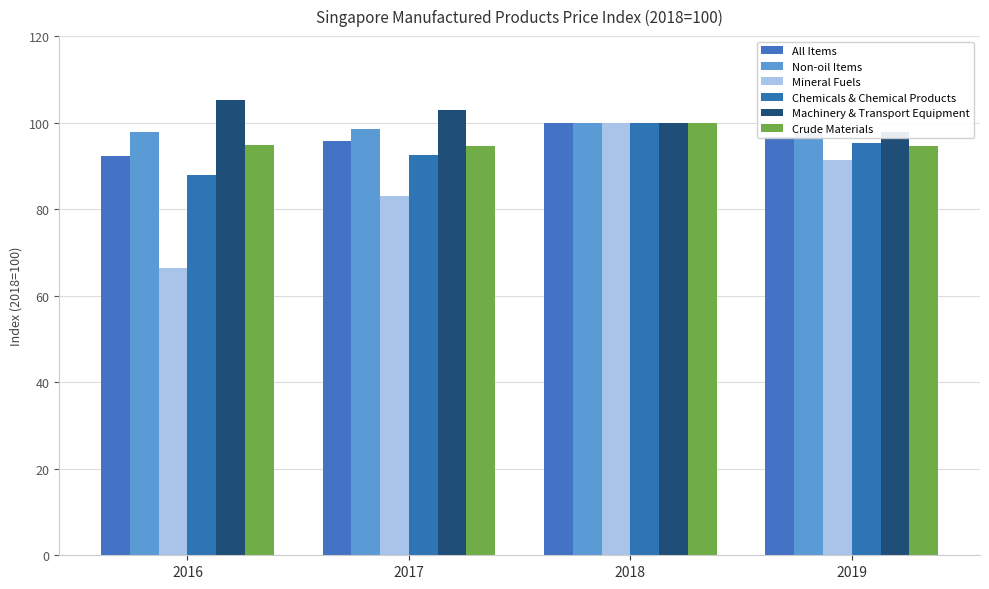

At which category is the sum across all series the highest?

2018